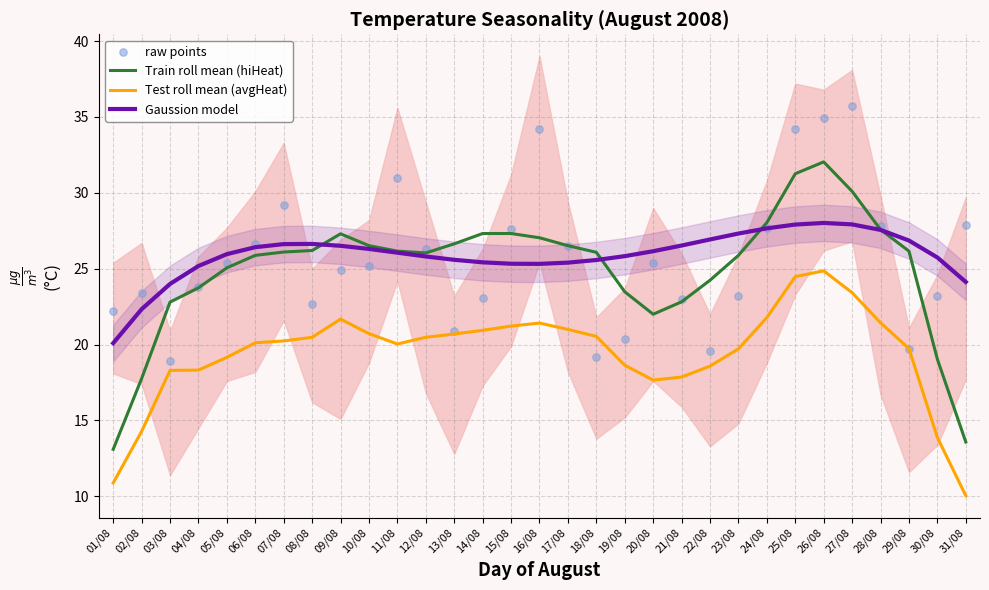

Which series has the widest spread of Y values?

Train roll mean (hiHeat)